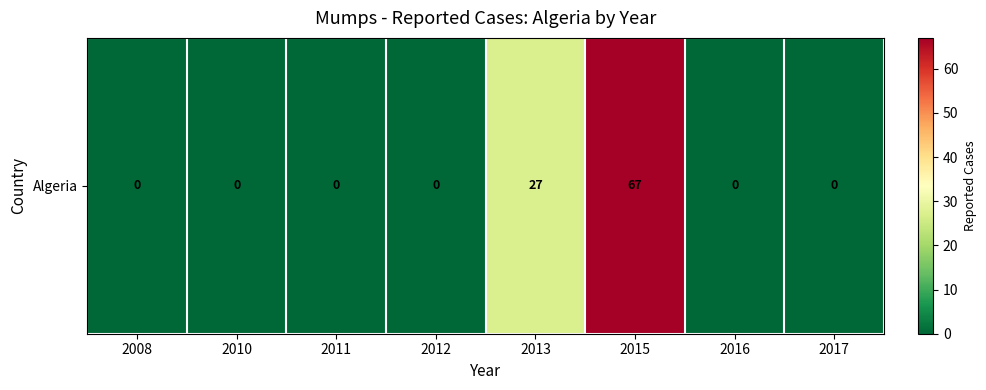

What is the sum of all values?

94